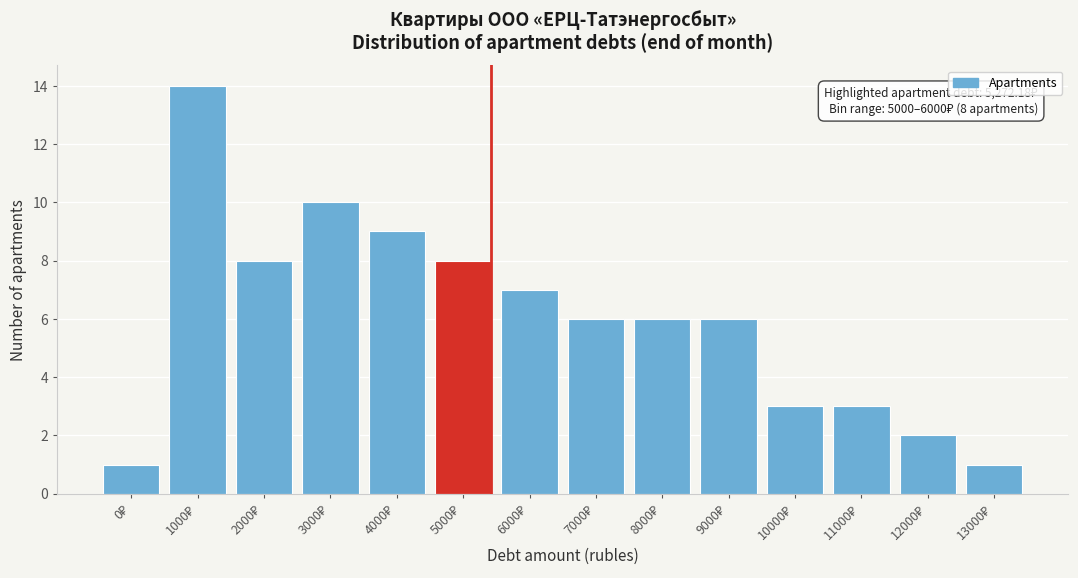

Reading left to right, what are all the values shown in this chart?

1	14	8	10	9	8	7	6	6	6	3	3	2	1